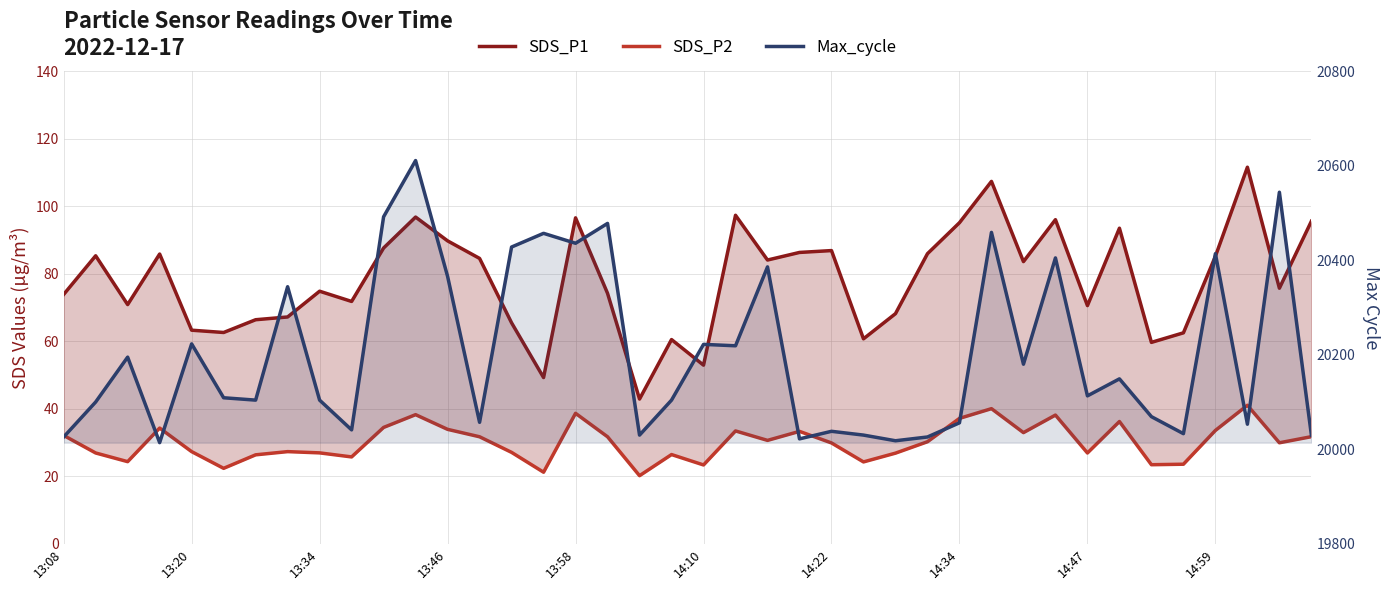

True or false: SDS_P2 and Max_cycle cross at least once.

False